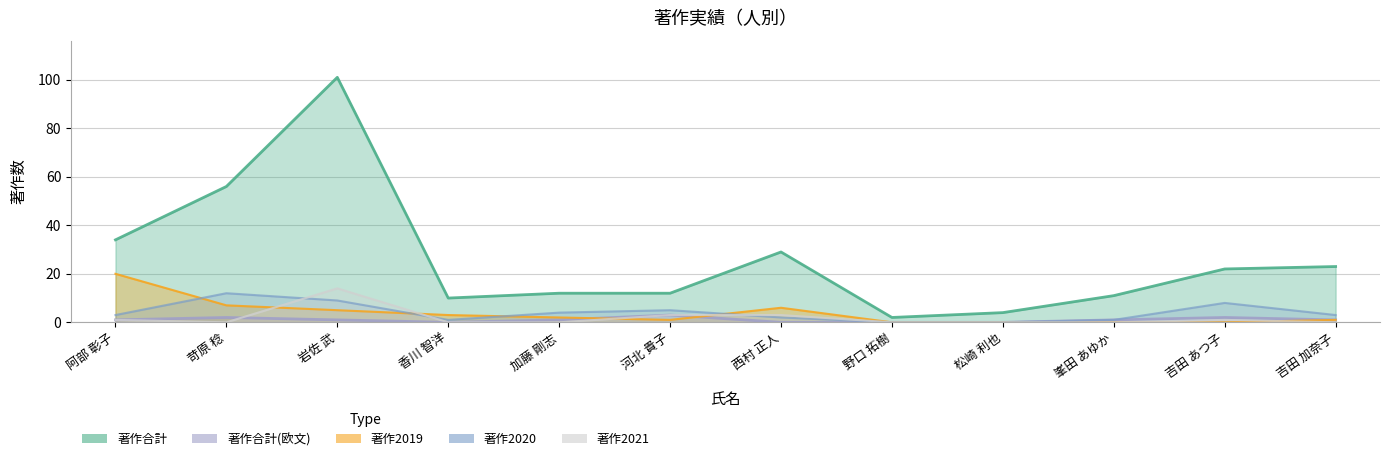

True or false: 著作2020 has more than 1 interior local peaks.

True